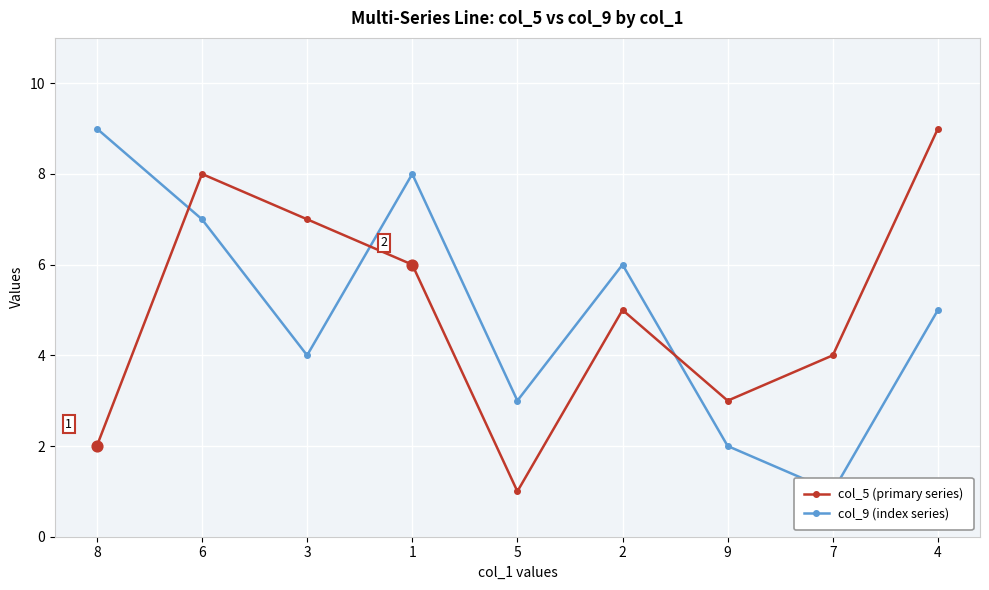

Which series reaches the minimum Y coordinate?

col_5 (primary series)